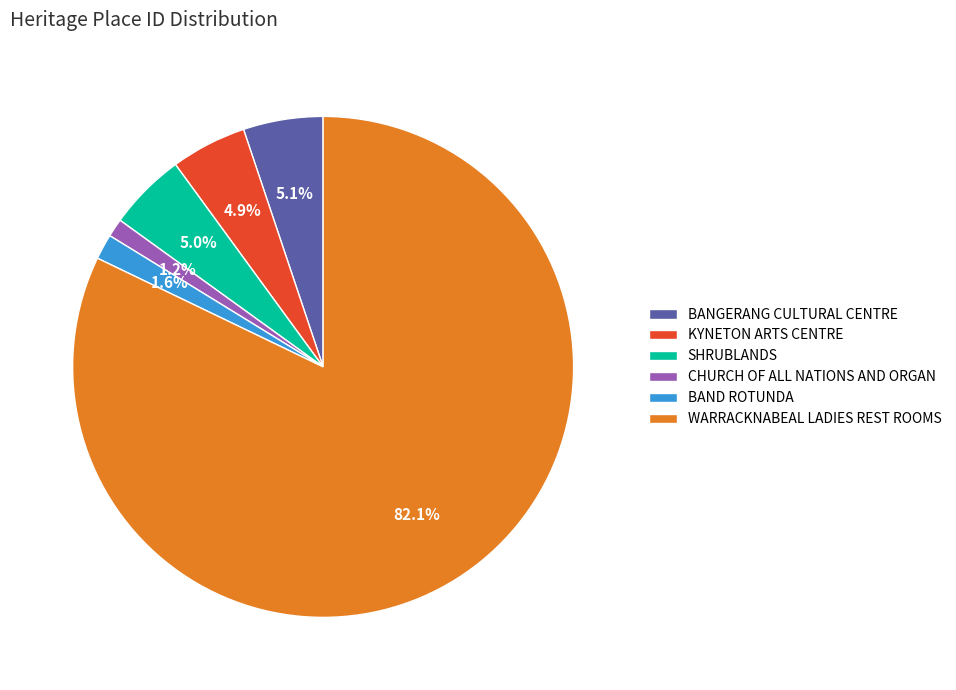

Approximately how many times larger is the value at SHRUBLANDS compared to BAND ROTUNDA?

3.1